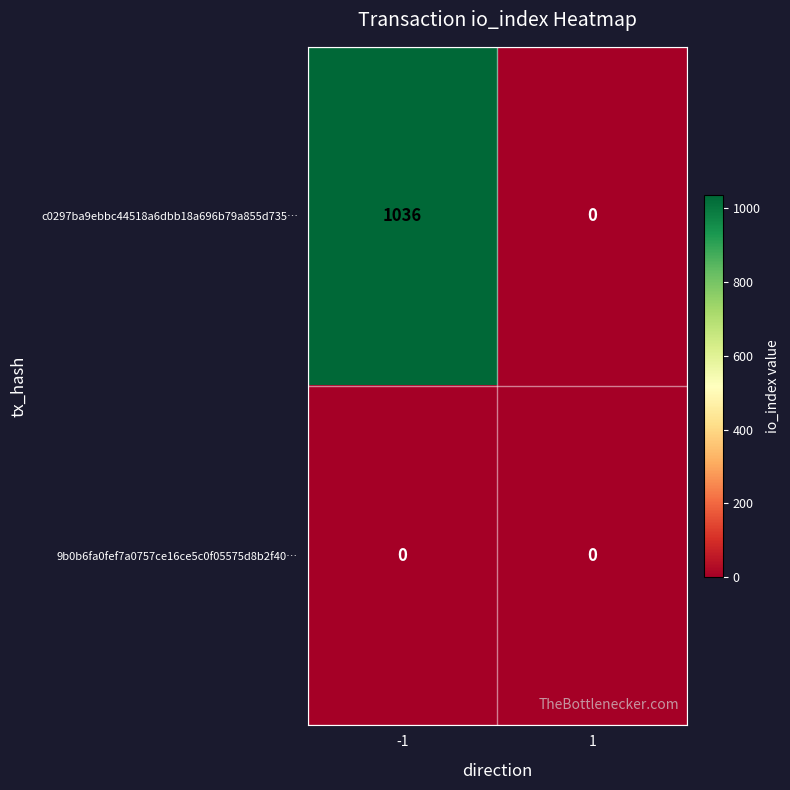

The value of c0297ba9ebbc44518a6dbb18a696b79a855d735… at 1 is 343. True or false?

False